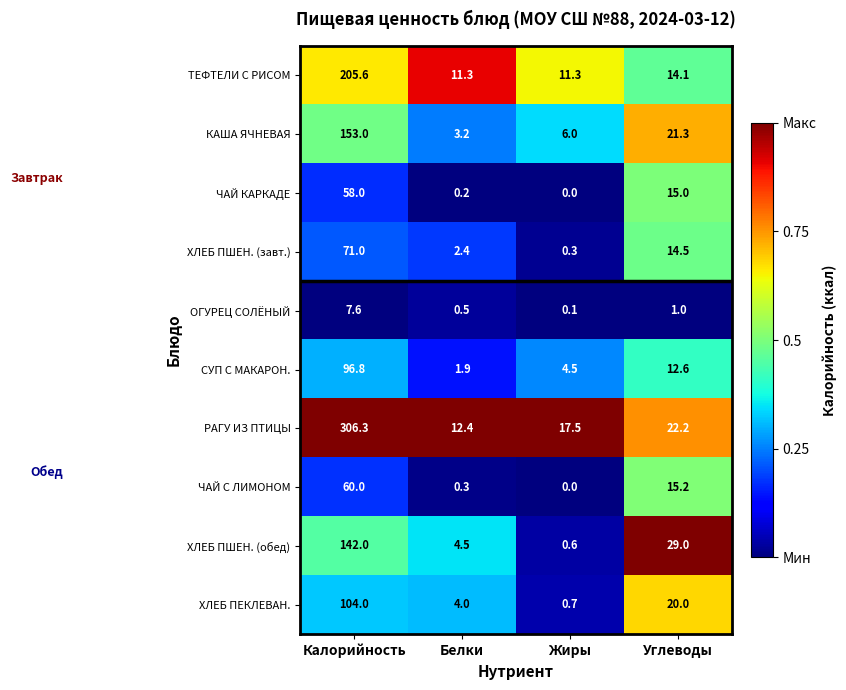

What is the difference between the maximum and minimum values in the РАГУ ИЗ ПТИЦЫ series?

293.9